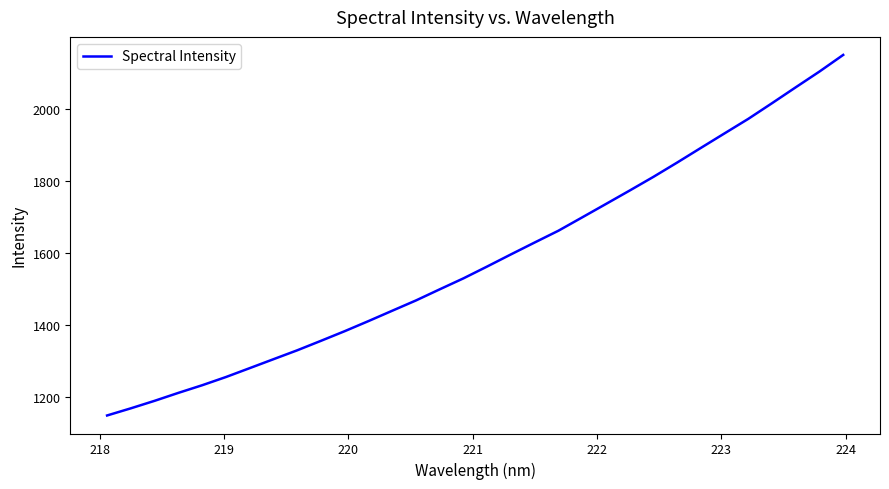

What is the difference between the maximum and minimum values?

1000.4